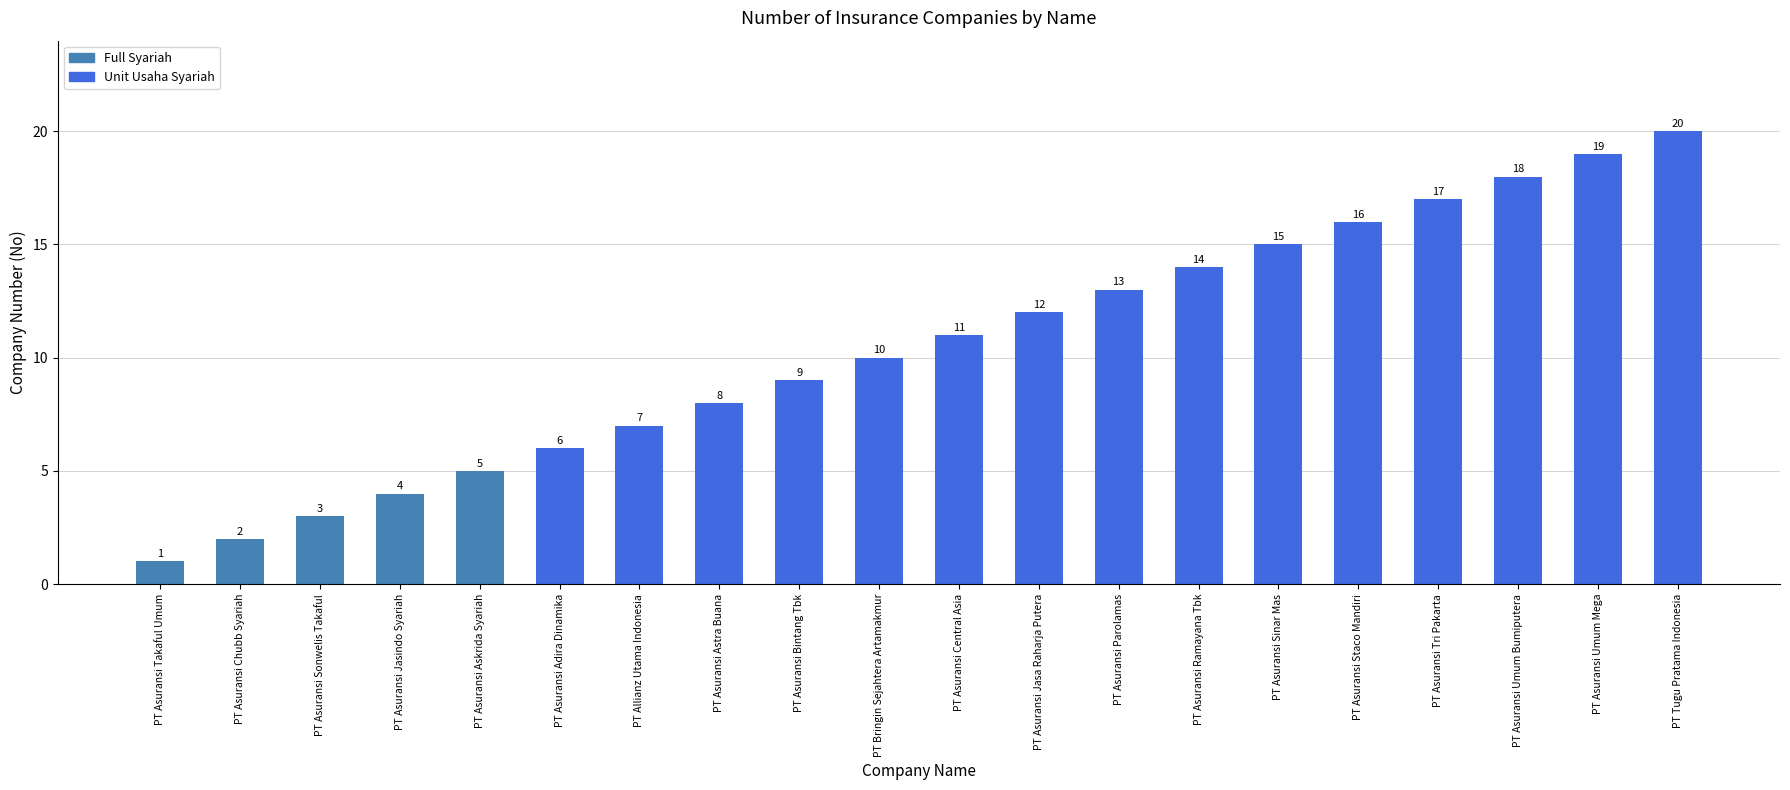

List the labels in order of value, largest first.

PT Tugu Pratama Indonesia, PT Asuransi Umum Mega, PT Asuransi Umum Bumiputera, PT Asuransi Tri Pakarta, PT Asuransi Staco Mandiri, PT Asuransi Sinar Mas, PT Asuransi Ramayana Tbk, PT Asuransi Parolamas, PT Asuransi Jasa Raharja Putera, PT Asuransi Central Asia, PT Bringin Sejahtera Artamakmur, PT Asuransi Bintang Tbk, PT Asuransi Astra Buana, PT Allianz Utama Indonesia, PT Asuransi Adira Dinamika, PT Asuransi Askrida Syariah, PT Asuransi Jasindo Syariah, PT Asuransi Sonwelis Takaful, PT Asuransi Chubb Syariah, PT Asuransi Takaful Umum